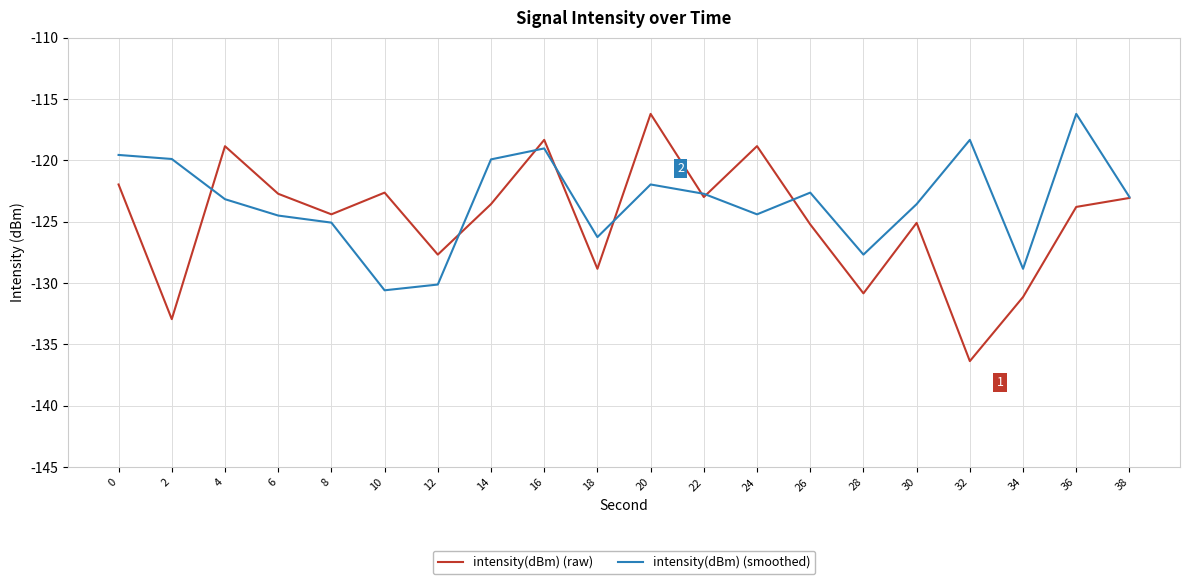

What are all the series names shown in the legend?

intensity(dBm) (raw), intensity(dBm) (smoothed)